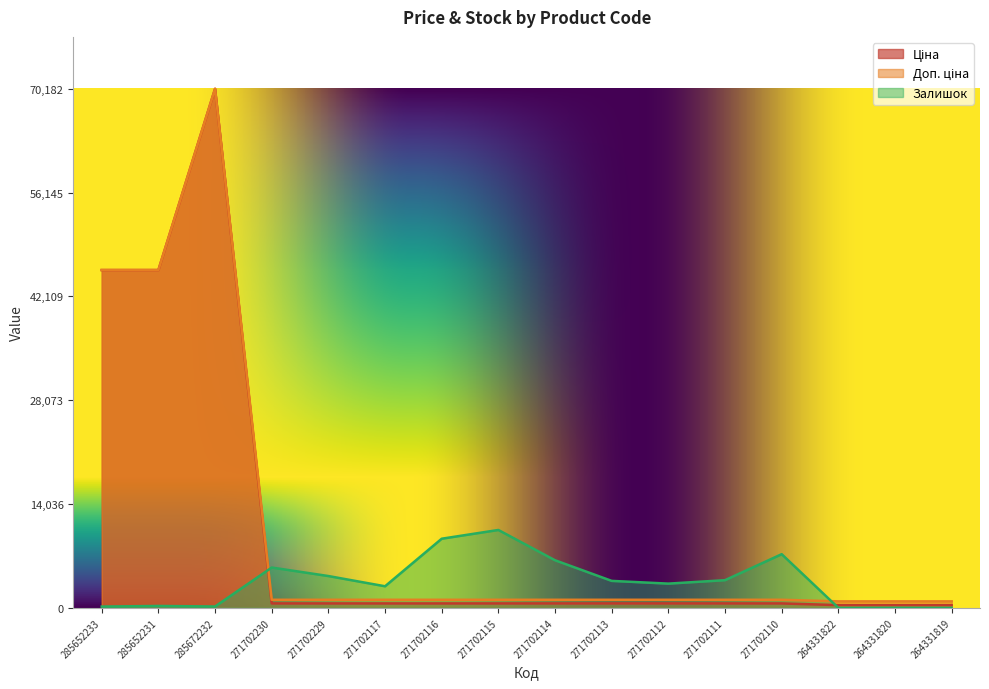

Where do Ціна and Залишок first cross each other?

285672232 and 271702230